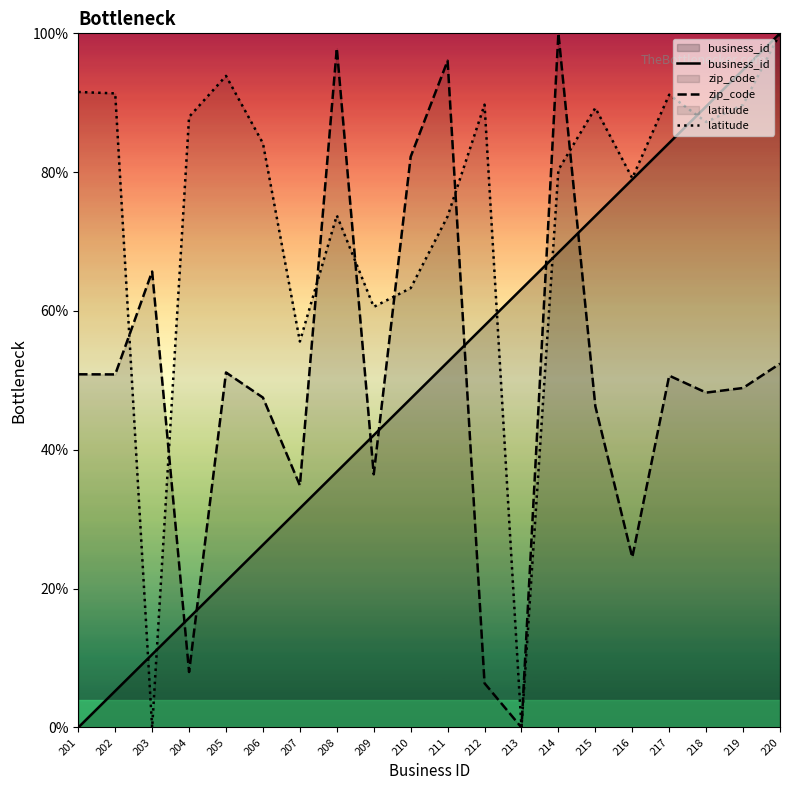

List the labels in order of latitude value, smallest first.

203, 213, 207, 209, 210, 211, 208, 216, 214, 206, 218, 204, 215, 219, 212, 217, 202, 201, 205, 220